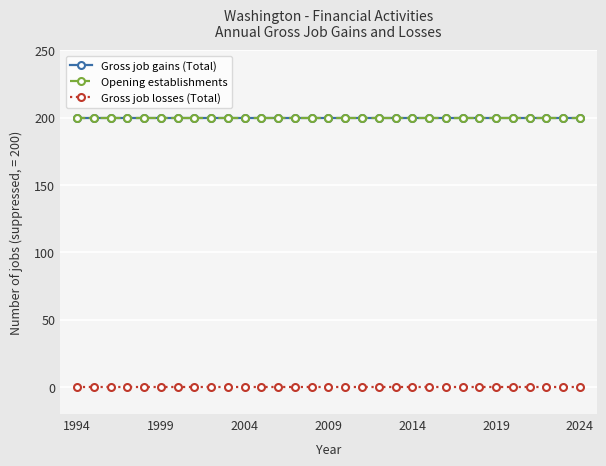

How many lines are shown in the chart?

3